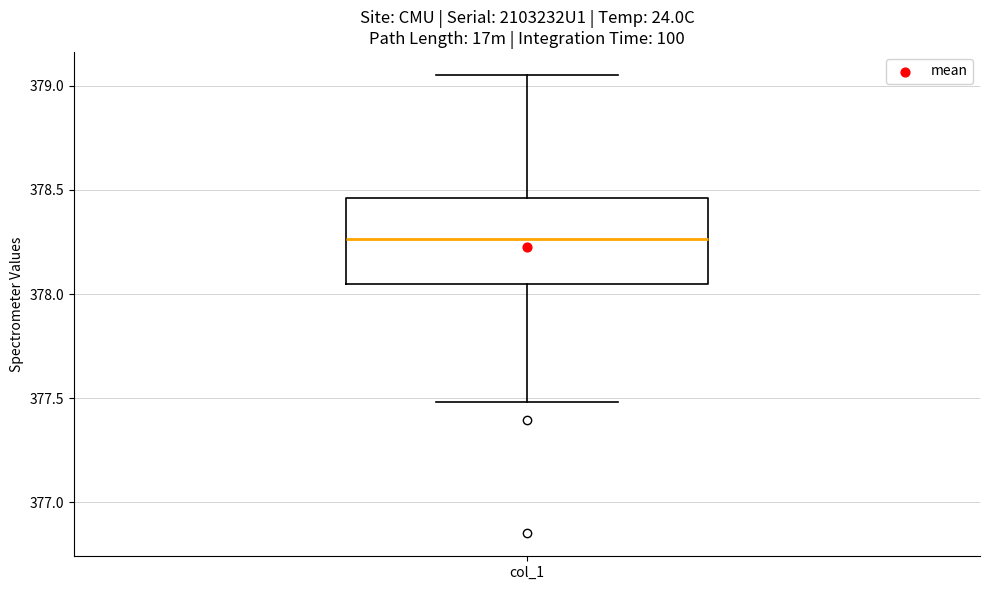

Read this box plot against the y-axis: the position of the median line, the range covered by the box, and the ends of both whiskers. The values are not printed on the chart, so give them approximately, as read against the axis.

median 378.25, box 378.05 to 378.45, whiskers 377.50 to 379.05